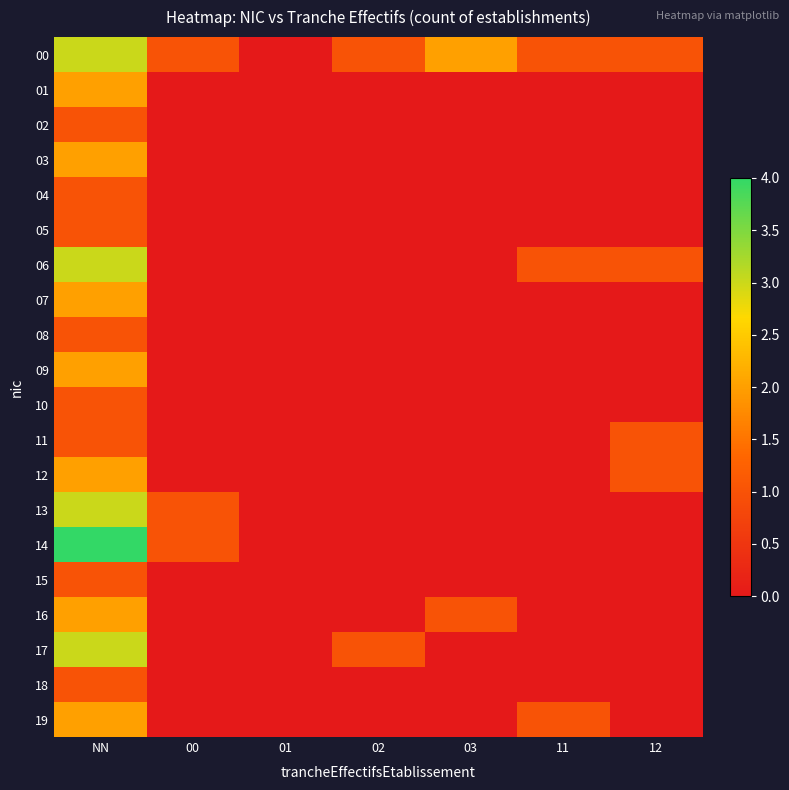

What is the greatest value displayed?

4